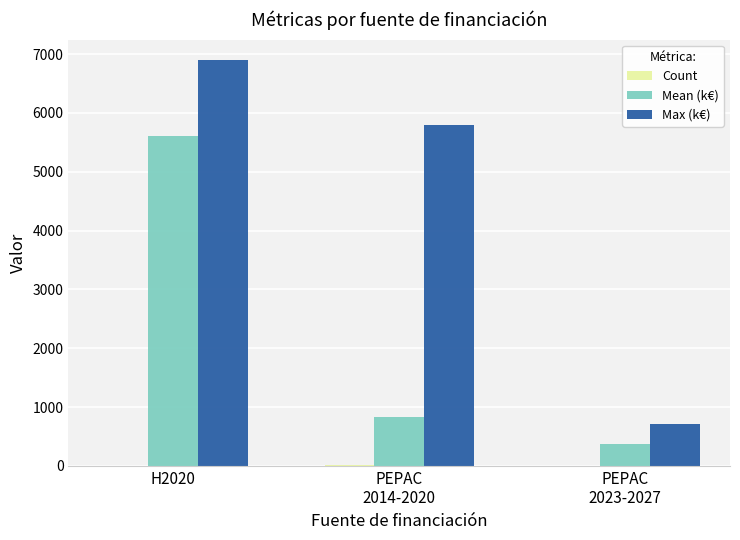

Which series has the largest total across all categories?

Max (k€)